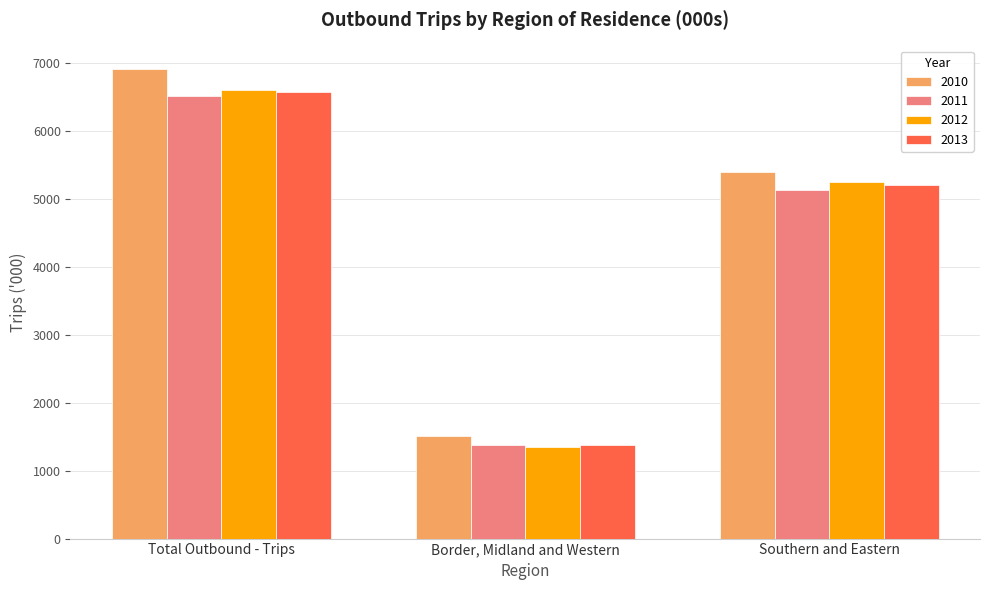

What is the label of the 1st bar from the left?

Total Outbound - Trips